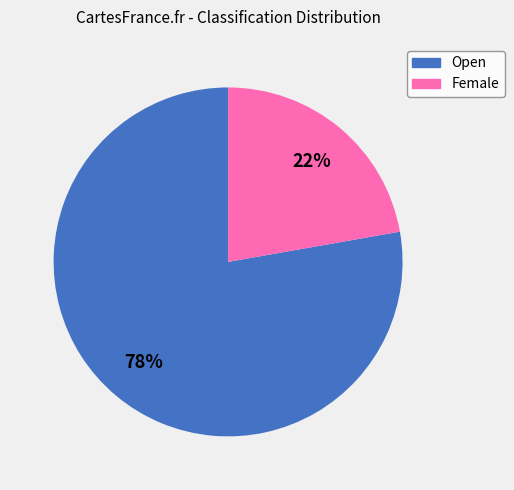

Is there a majority slice in this chart?

Yes